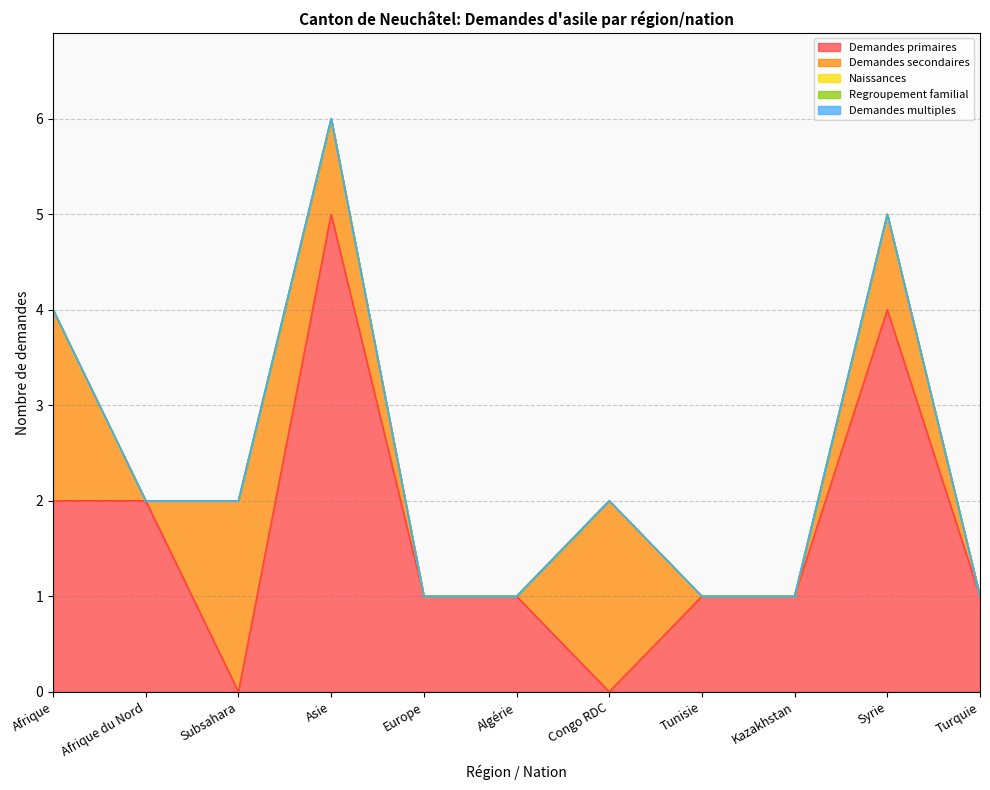

What is the difference between the second highest and minimum values in the Demandes secondaires series?

2